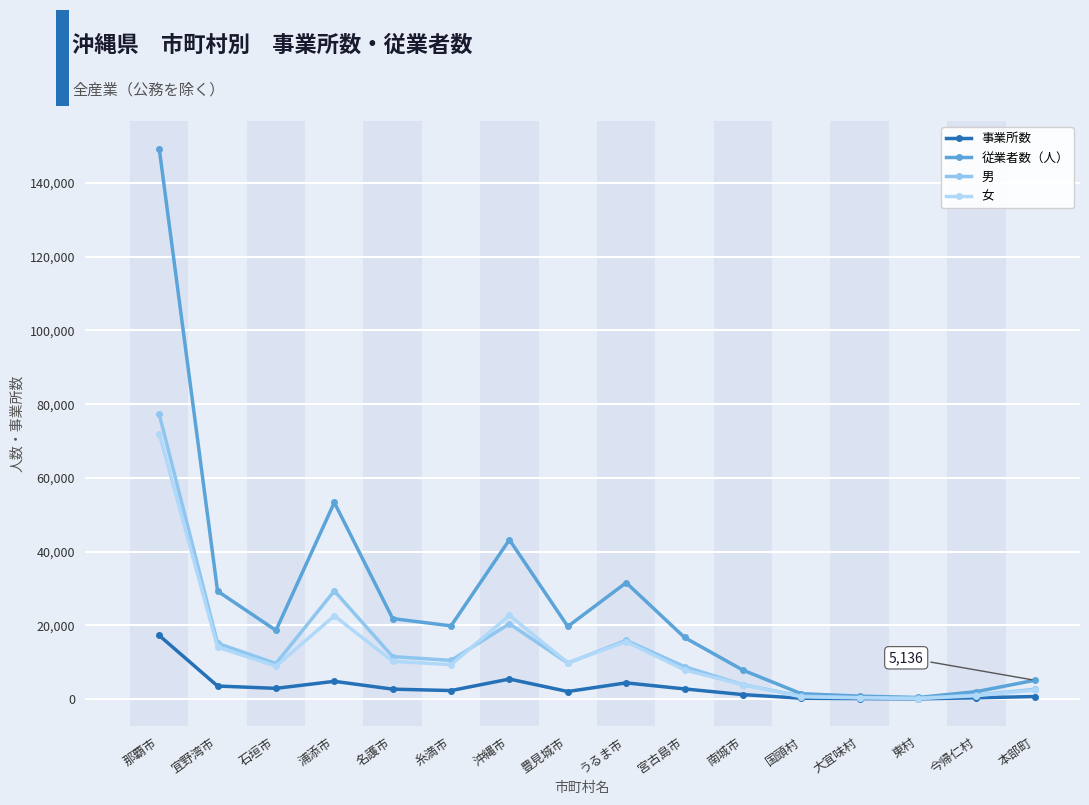

Does the chart display data point markers on the line(s)?

Yes